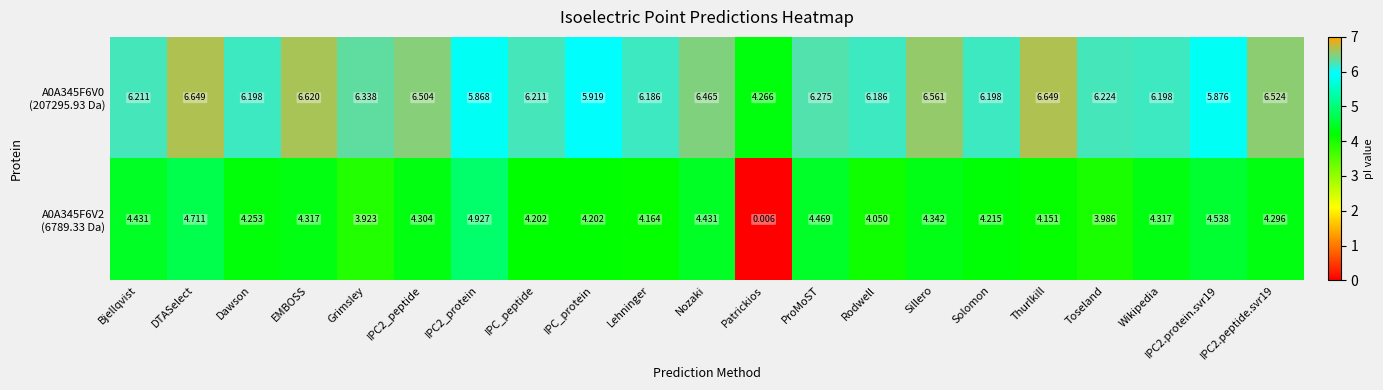

At which category does the chart reach its minimum across all series?

Patrickios